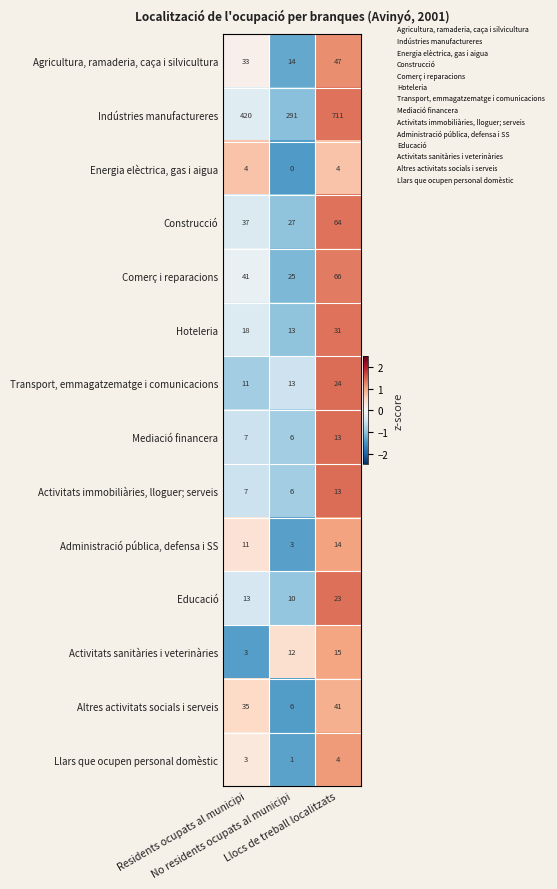

Which series has the largest total across all categories?

Indústries manufactureres